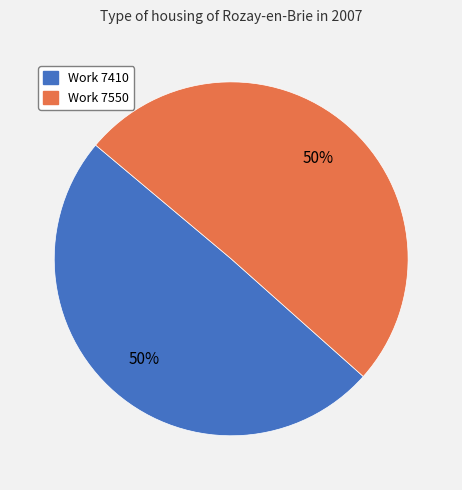

To the nearest percent, what is the average slice percentage?

50%